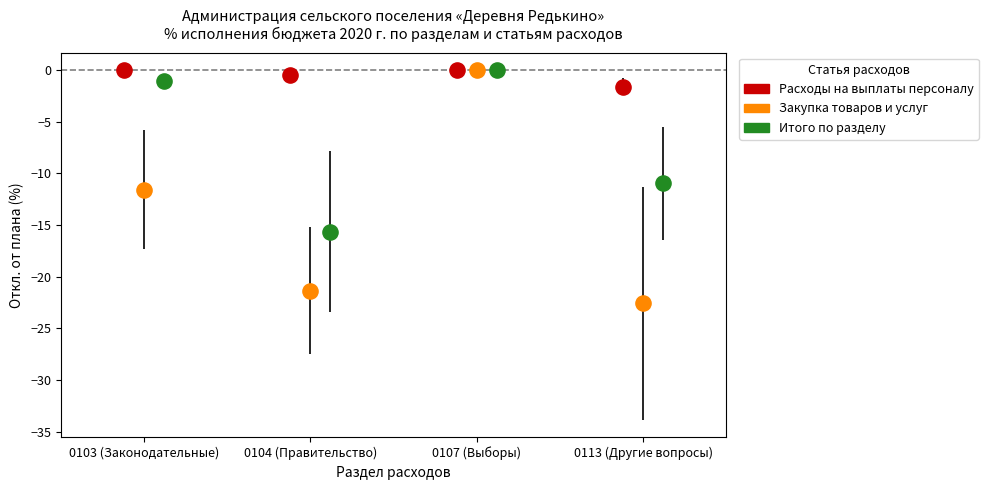

What are all the series names shown in the legend?

Расходы на выплаты персоналу, Закупка товаров и услуг, Итого по разделу